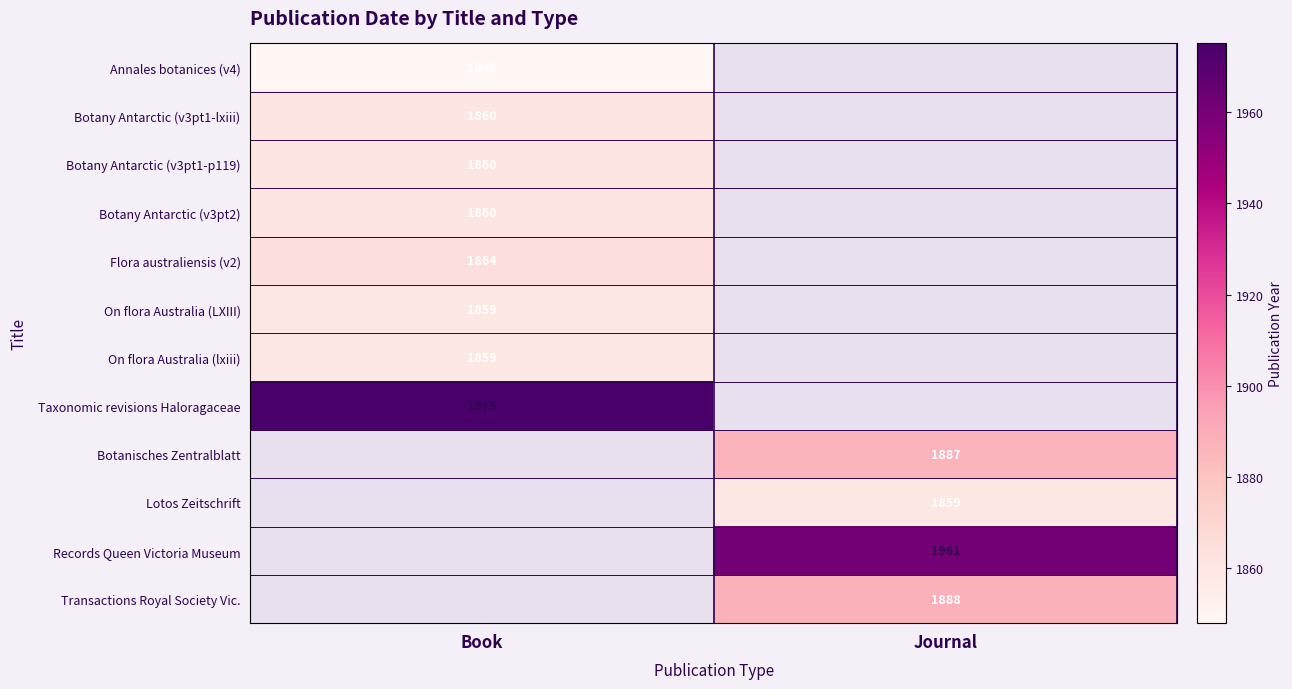

True or false: On flora Australia (lxiii) has a value of 414 at Book.

False